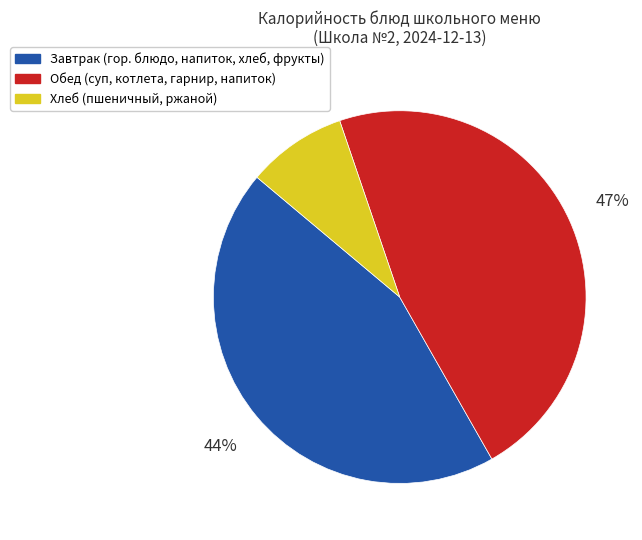

Does any single category account for the majority?

No